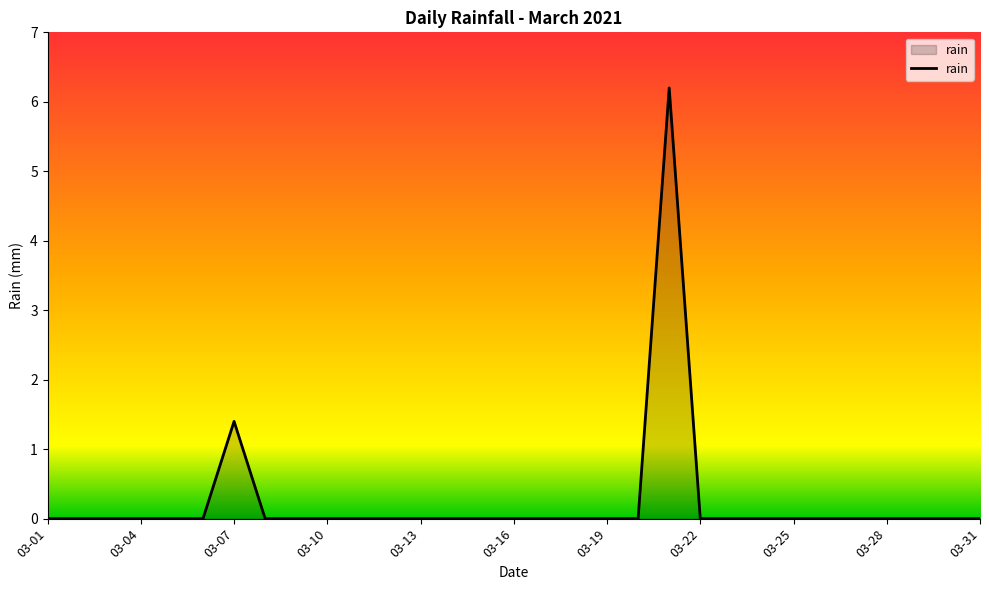

What is the maximum value shown in the chart?

6.2